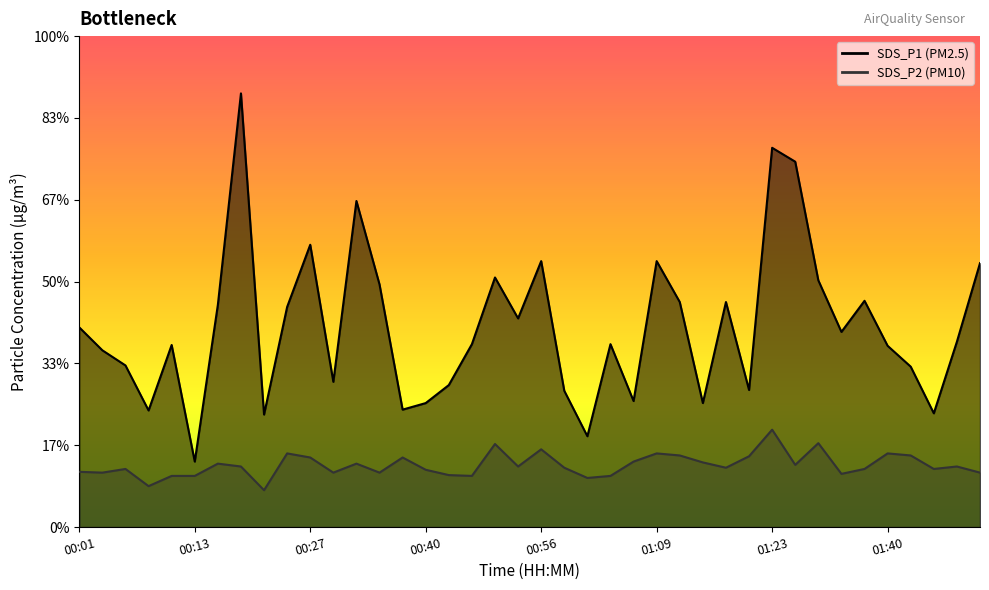

Rank the series at 00:19 from highest to lowest value.

SDS_P1, SDS_P2